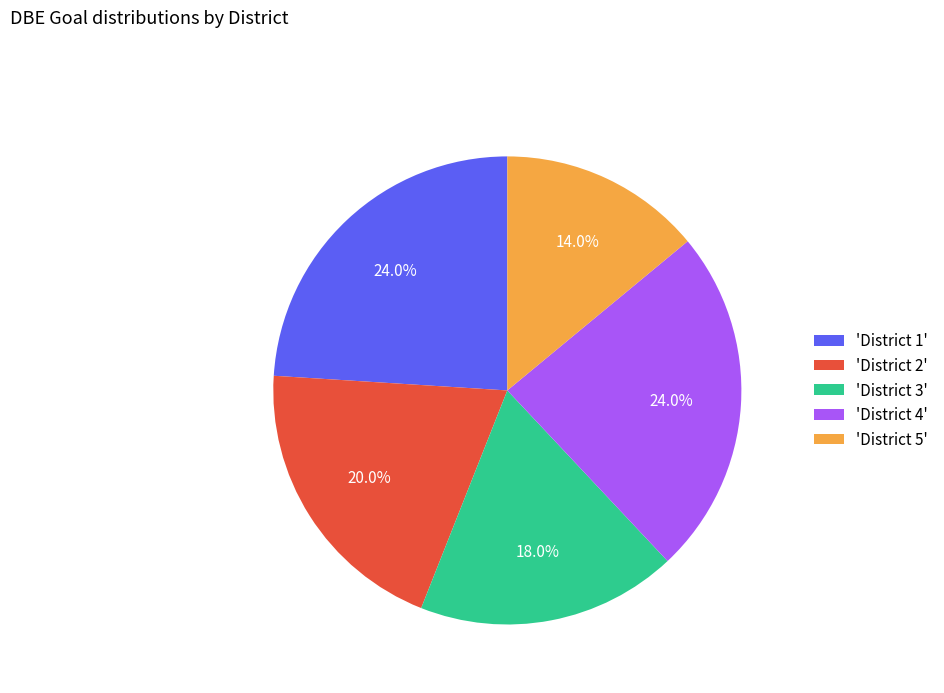

To the nearest percent, what is the difference between the largest and smallest slice percentages?

10%